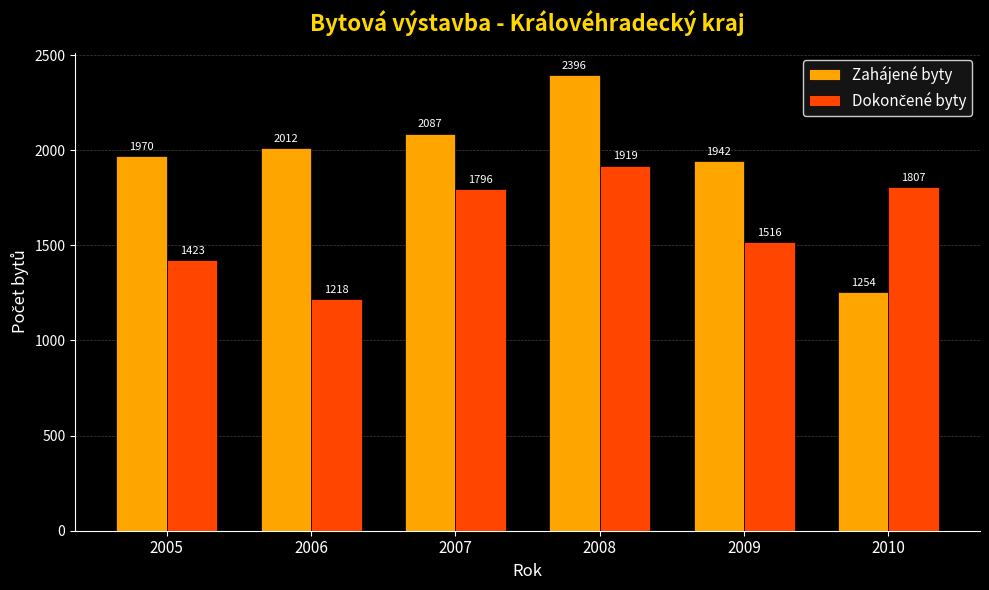

List the labels in order of Zahájené byty value, largest first.

2008, 2007, 2006, 2005, 2009, 2010